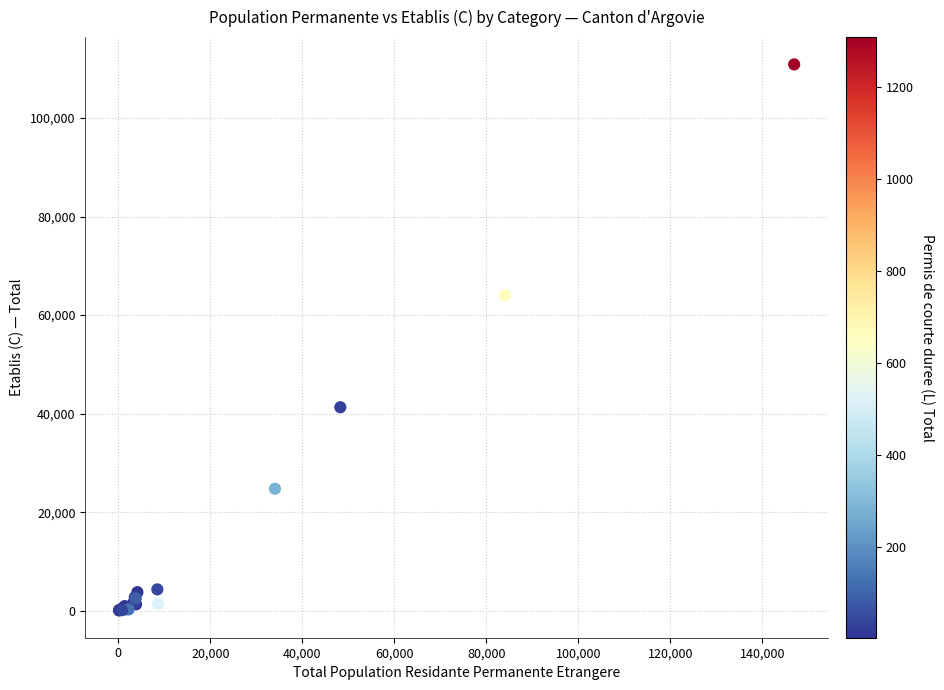

What Y value in the scatter plot is closest to 55466?

64025